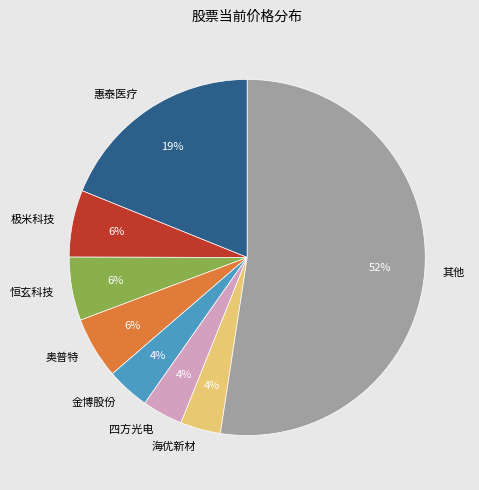

To the nearest percent, what is the average slice percentage?

12%